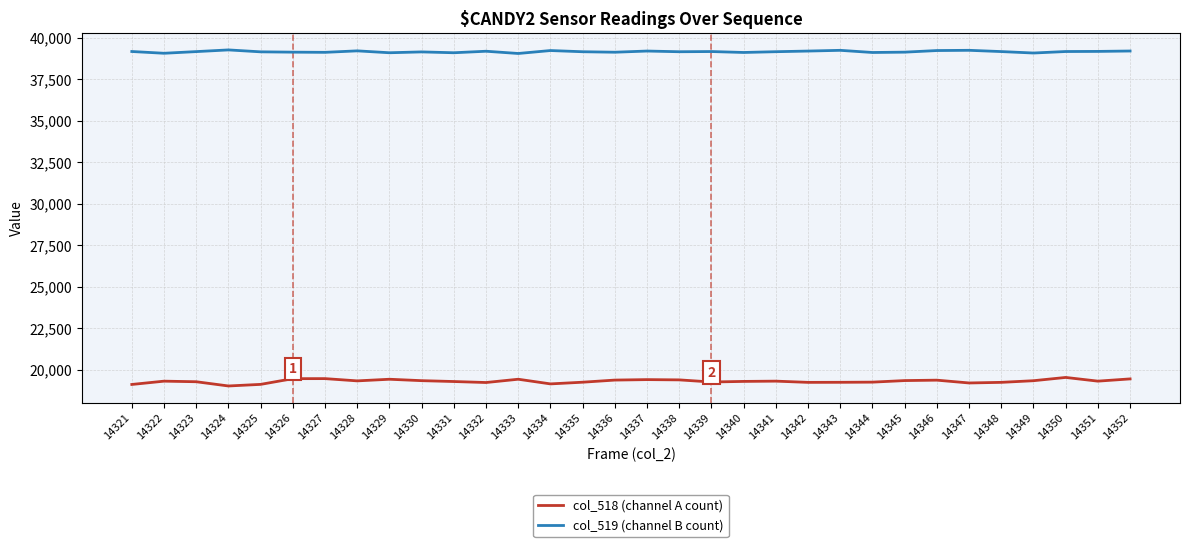

What is the total value across all series at 14330?

58502